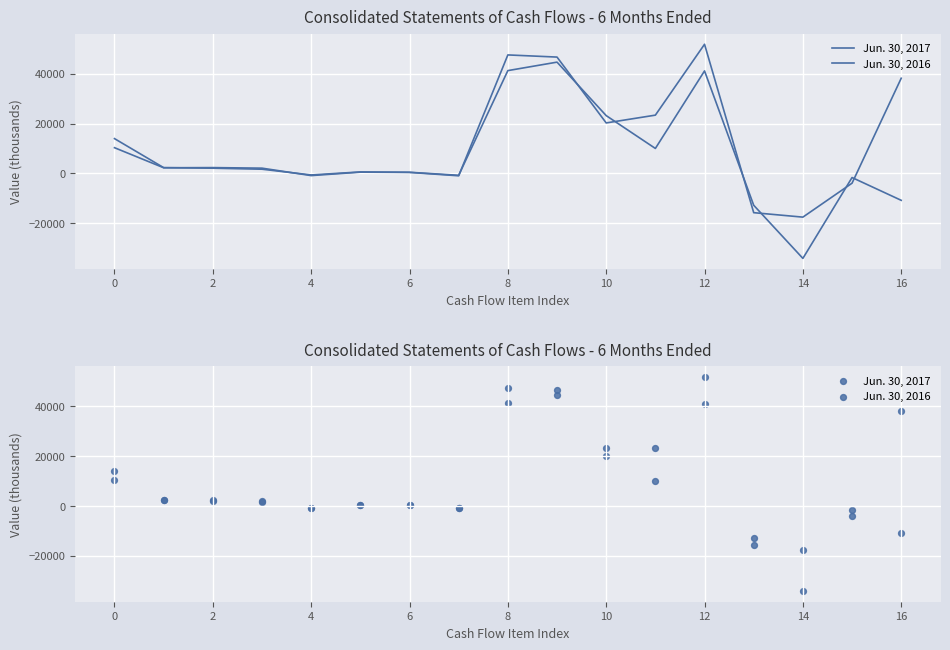

Which series has the largest Y range (max minus min)?

Jun. 30, 2017